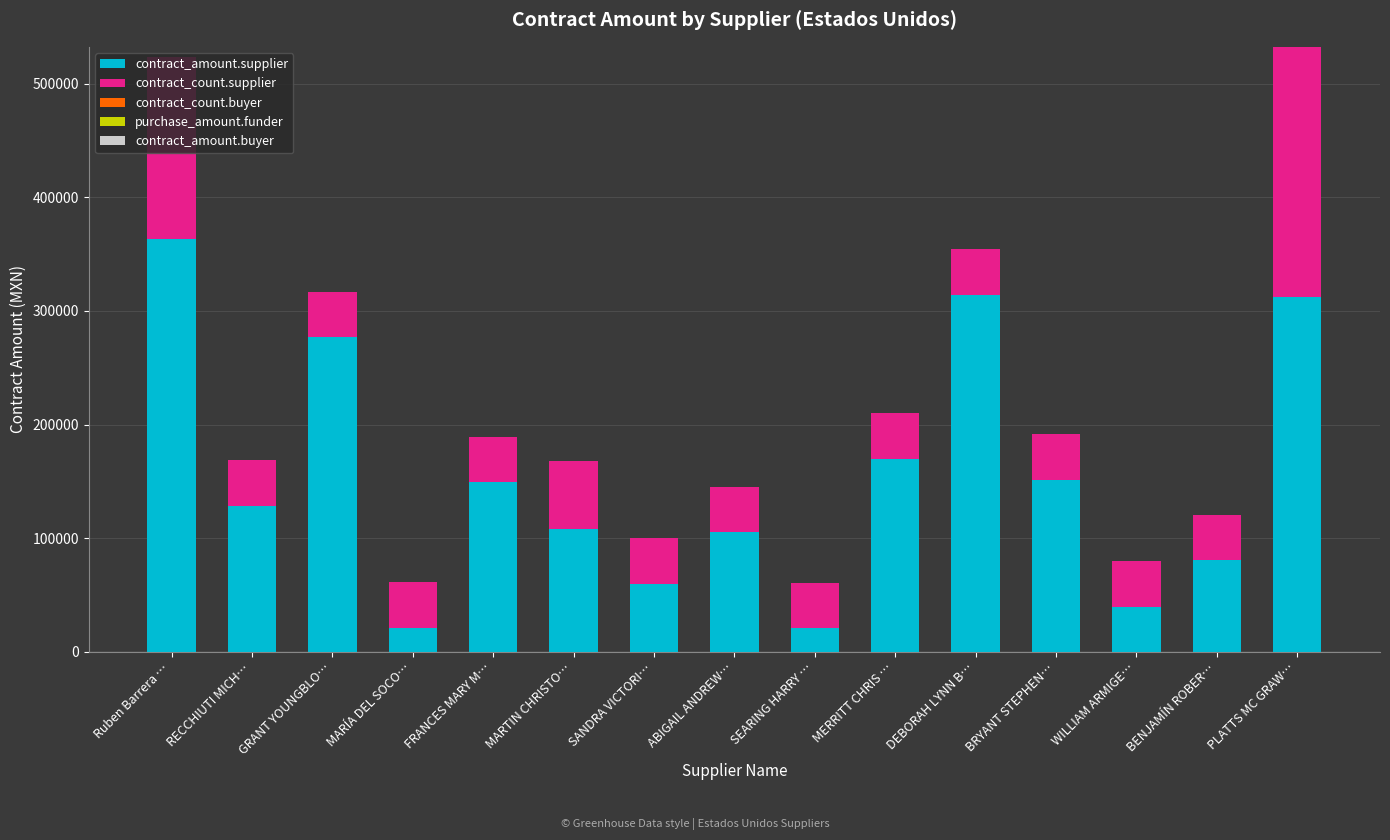

What is the average value of the contract_amount.supplier series?

153397.5